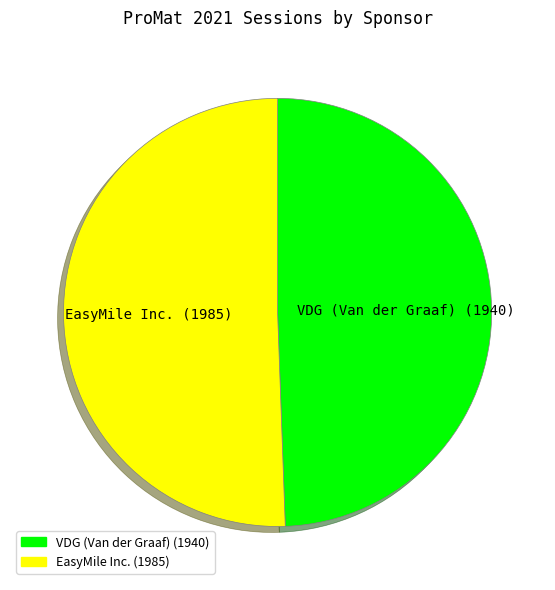

True or false: EasyMile Inc. accounts for 51% of the total.

True